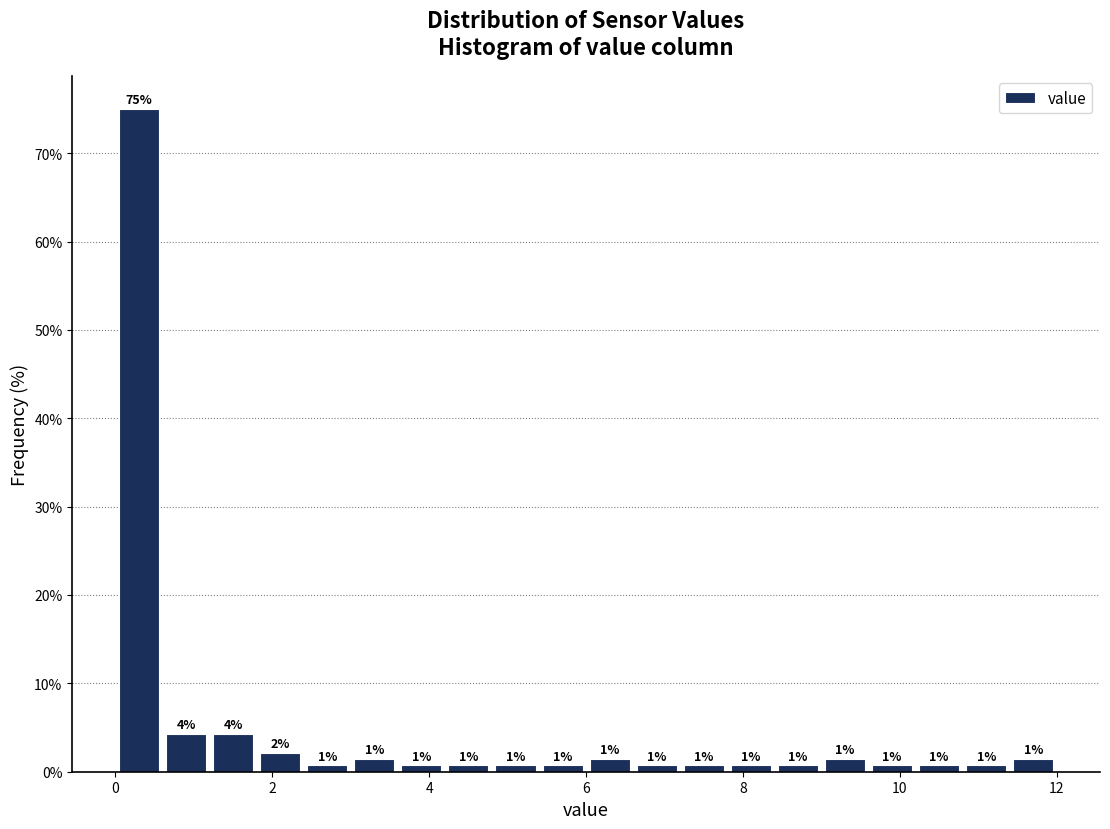

Read against the x-axis, roughly where is the centre of the tallest bar?

0.4